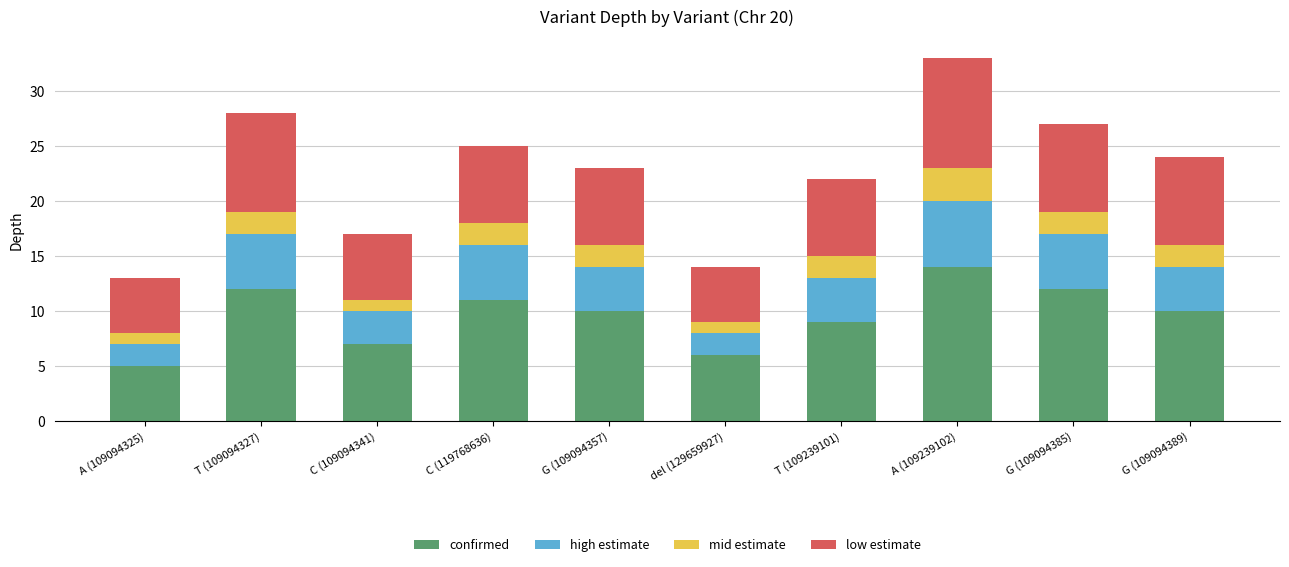

Which category has the lowest value in the confirmed series?

A (109094325)